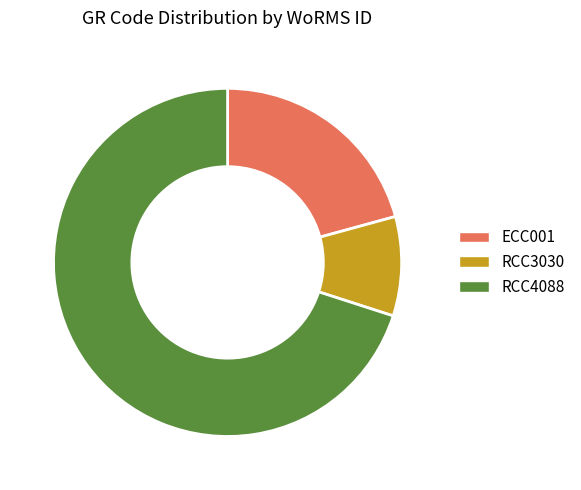

Is the sum of RCC4088 and ECC001 greater than half?

Yes